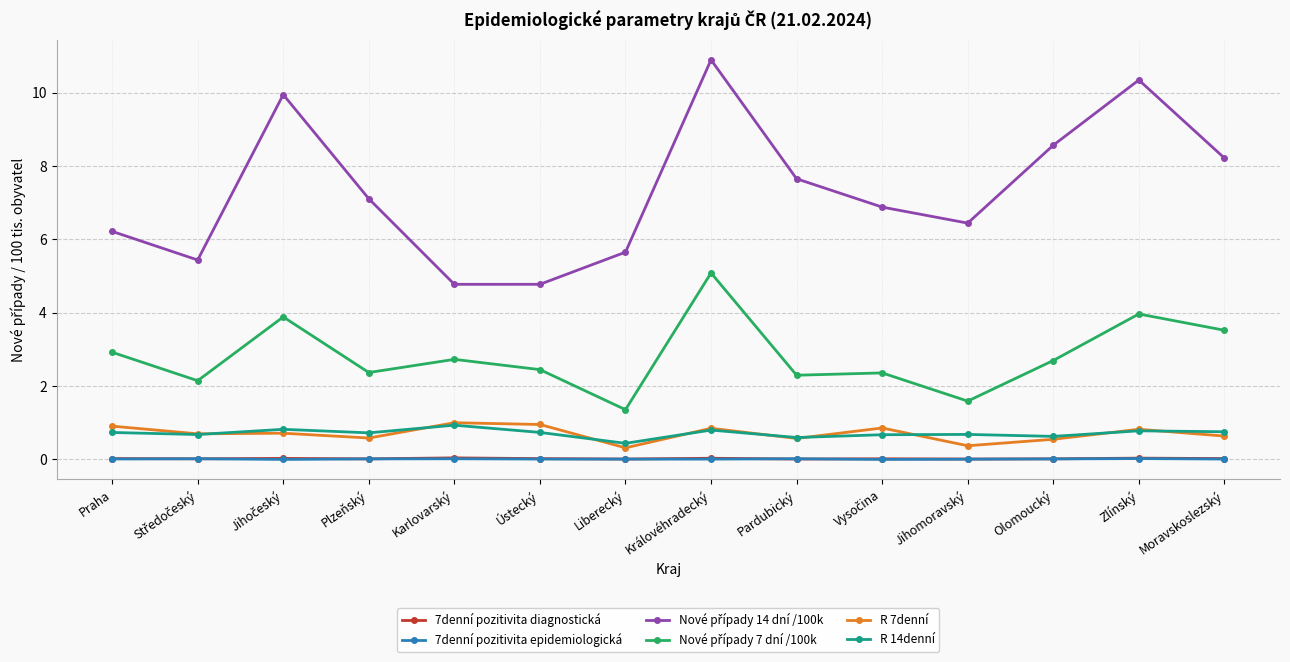

The R 14denní series shows 0.7 at Plzeňský. True or false?

True